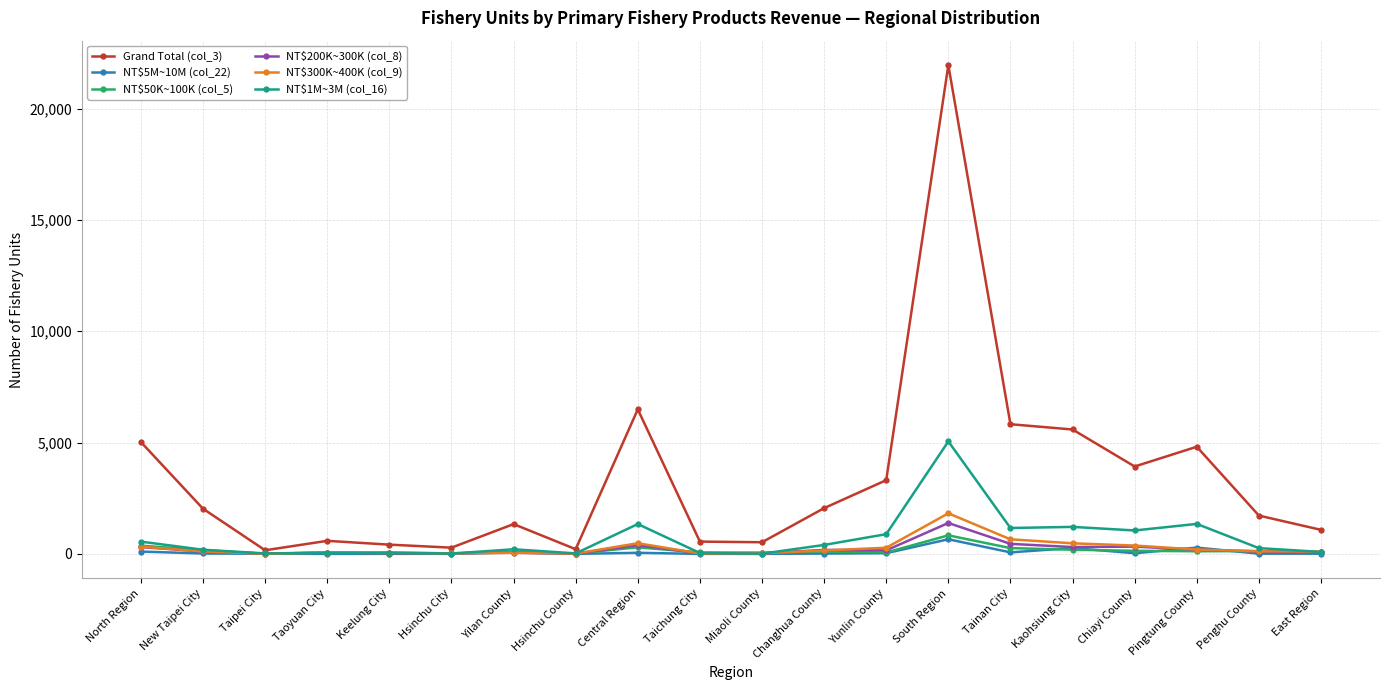

What is the greatest value displayed?

21953